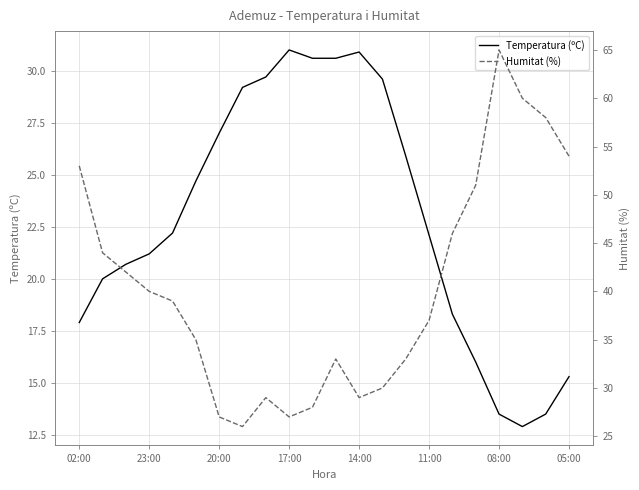

What is the minimum value shown in the chart?

12.9